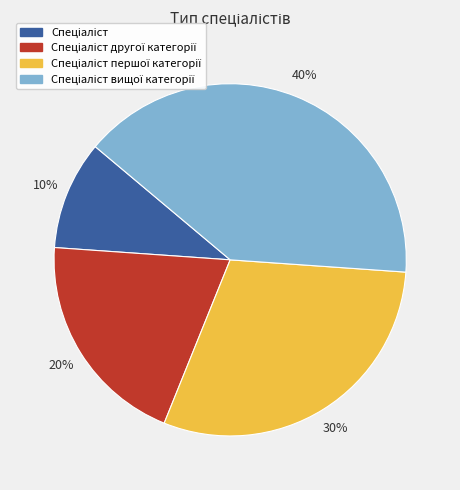

Is there a majority slice in this chart?

No